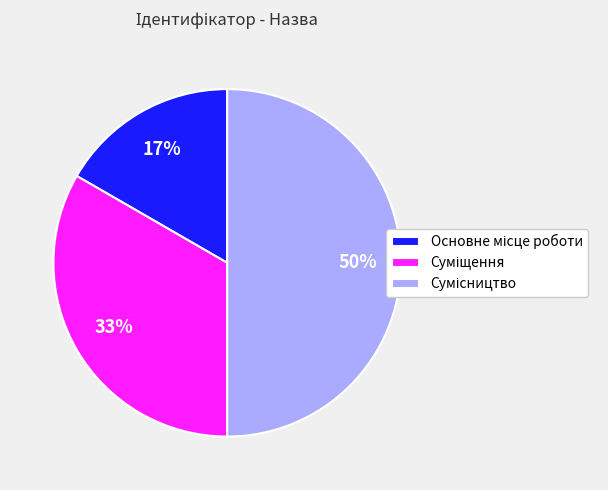

To the nearest percent, what is the difference between the largest and smallest slice percentages?

33%